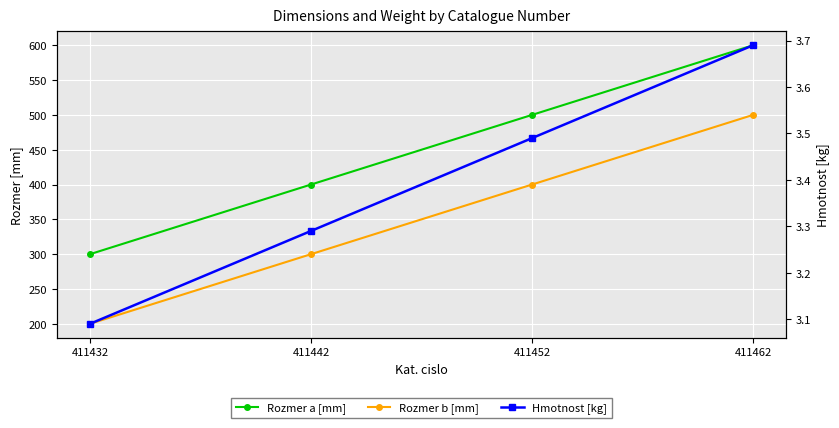

How many series are shown in this chart?

3